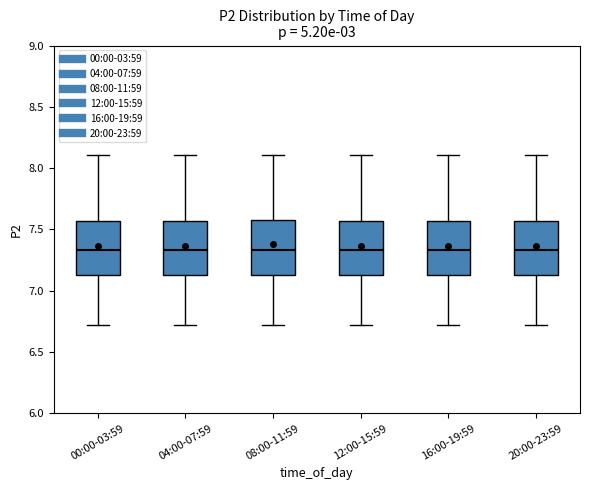

Reading left to right, transcribe this box plot: for each box, give where its median line is, the range the box spans, and where its two whiskers end, as read against the y-axis. The values are not printed on the chart, so give them approximately, as read against the axis.

00:00-03:59: median 7.35, box 7.15 to 7.55, whiskers 6.70 to 8.10
04:00-07:59: median 7.35, box 7.15 to 7.55, whiskers 6.70 to 8.10
08:00-11:59: median 7.35, box 7.15 to 7.60, whiskers 6.70 to 8.10
12:00-15:59: median 7.35, box 7.15 to 7.55, whiskers 6.70 to 8.10
16:00-19:59: median 7.35, box 7.15 to 7.55, whiskers 6.70 to 8.10
20:00-23:59: median 7.35, box 7.15 to 7.55, whiskers 6.70 to 8.10